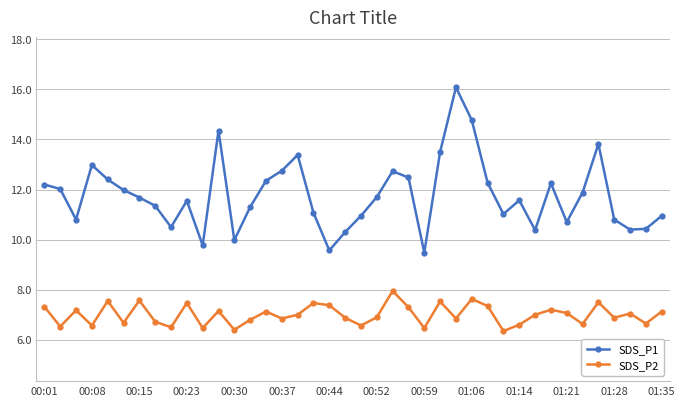

Which series has the widest spread of values?

SDS_P1